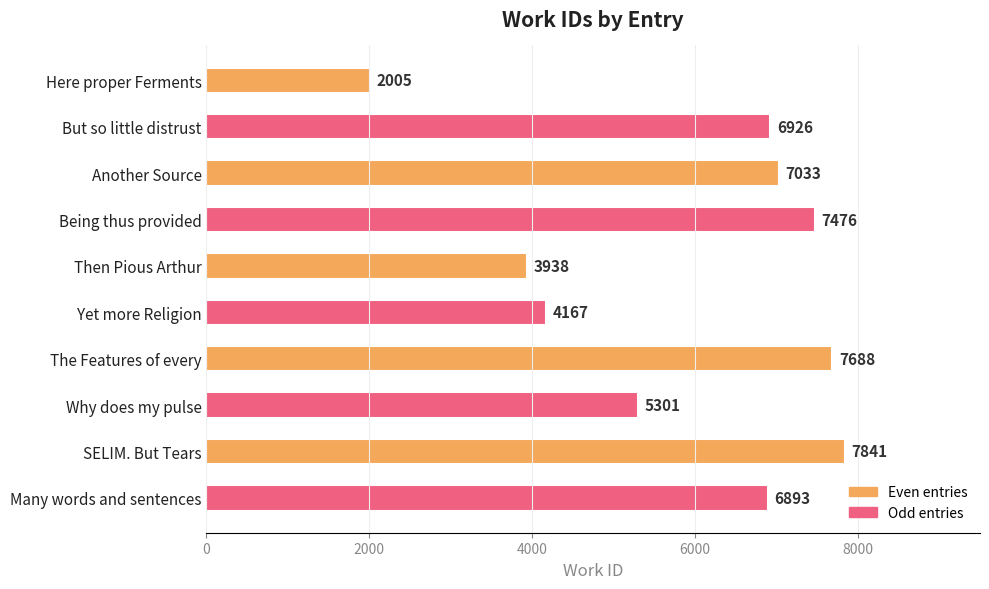

Which label corresponds to the largest value in the chart?

SELIM. But Tears